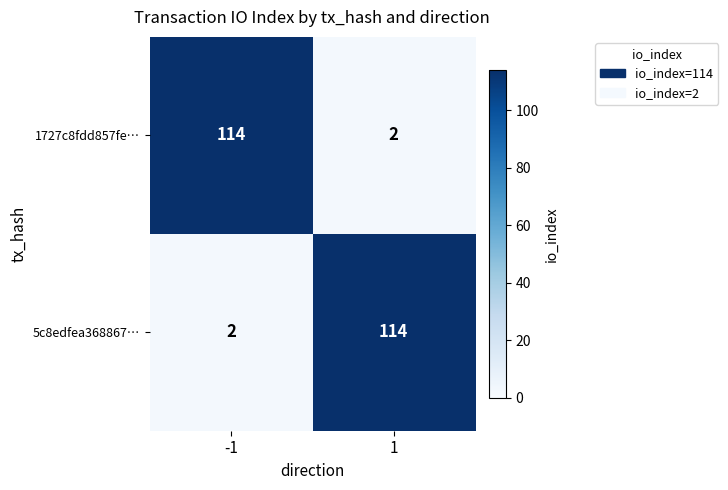

What is the average value of the 5c8edfea368867… series?

58